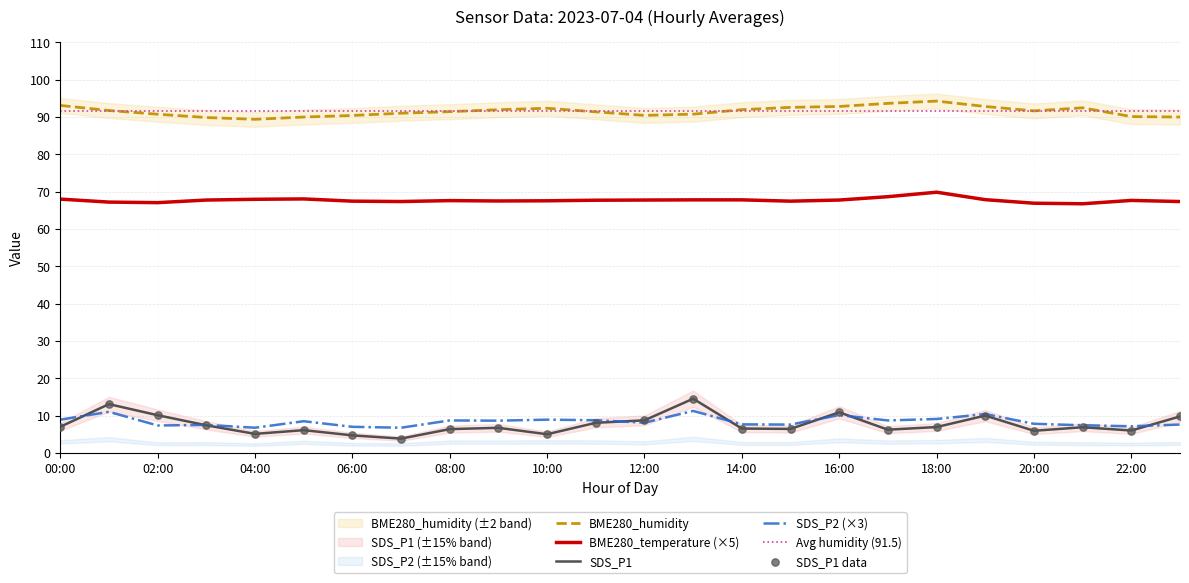

Which series reaches the minimum Y coordinate?

SDS_P1